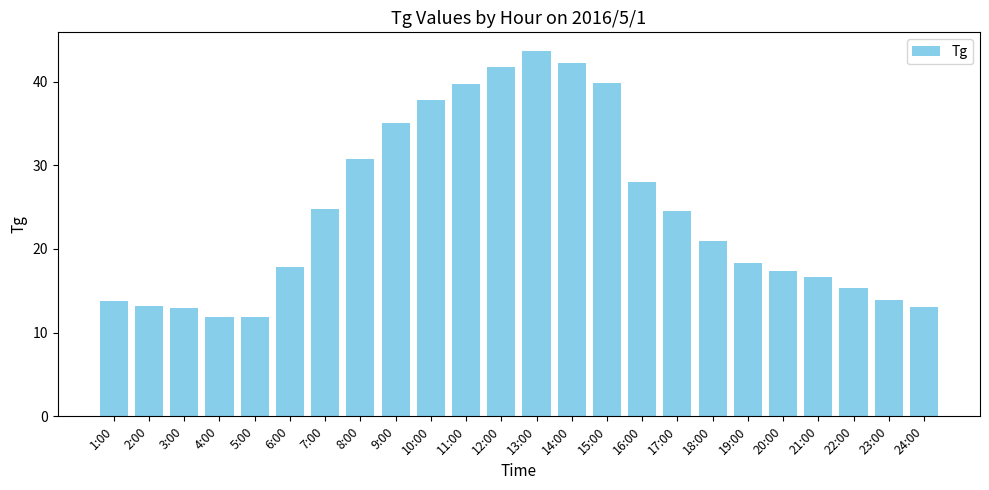

Read the value at 24:00.

13.1